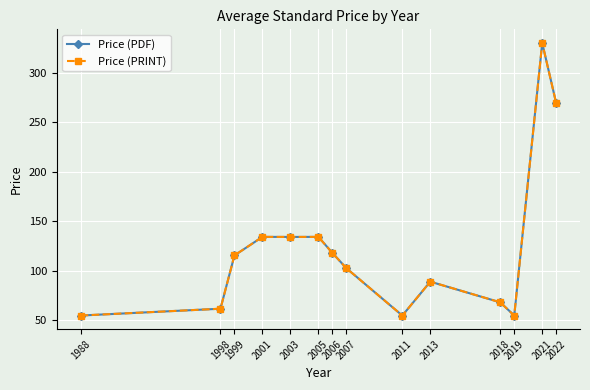

What is the highest value of the Price (PRINT) series?

330.0